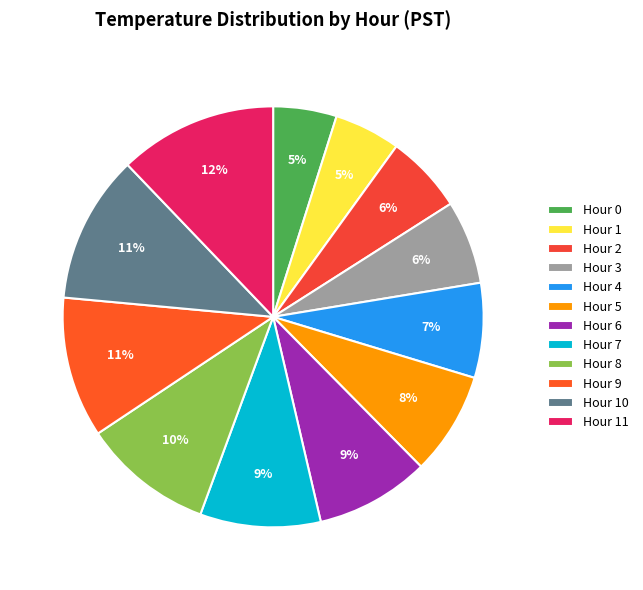

How many segments does this pie chart have?

12